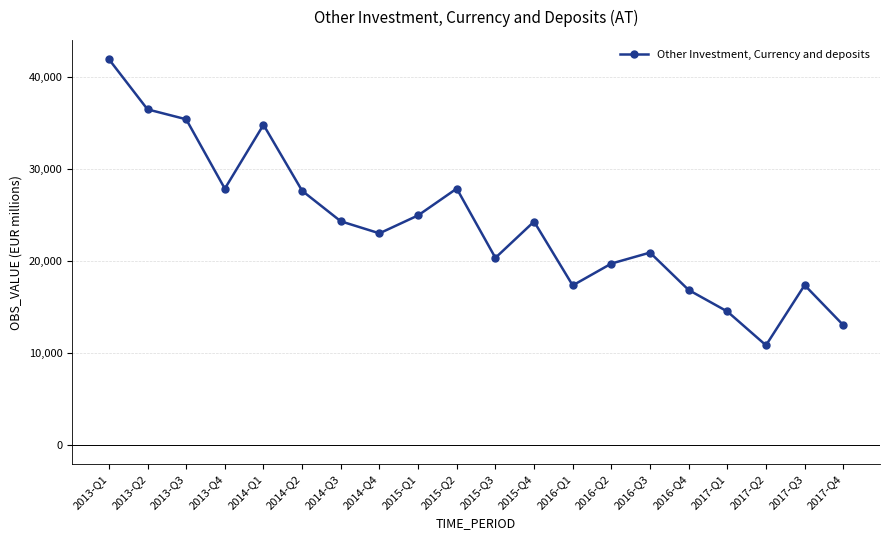

What is the label of the 16th point from the right?

2014-Q1